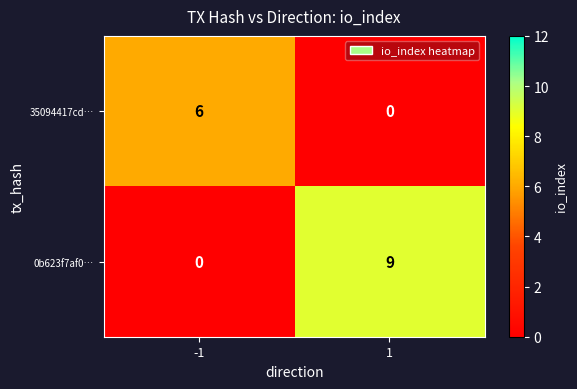

What is the difference between the maximum and minimum values in the 35094417cd… series?

6